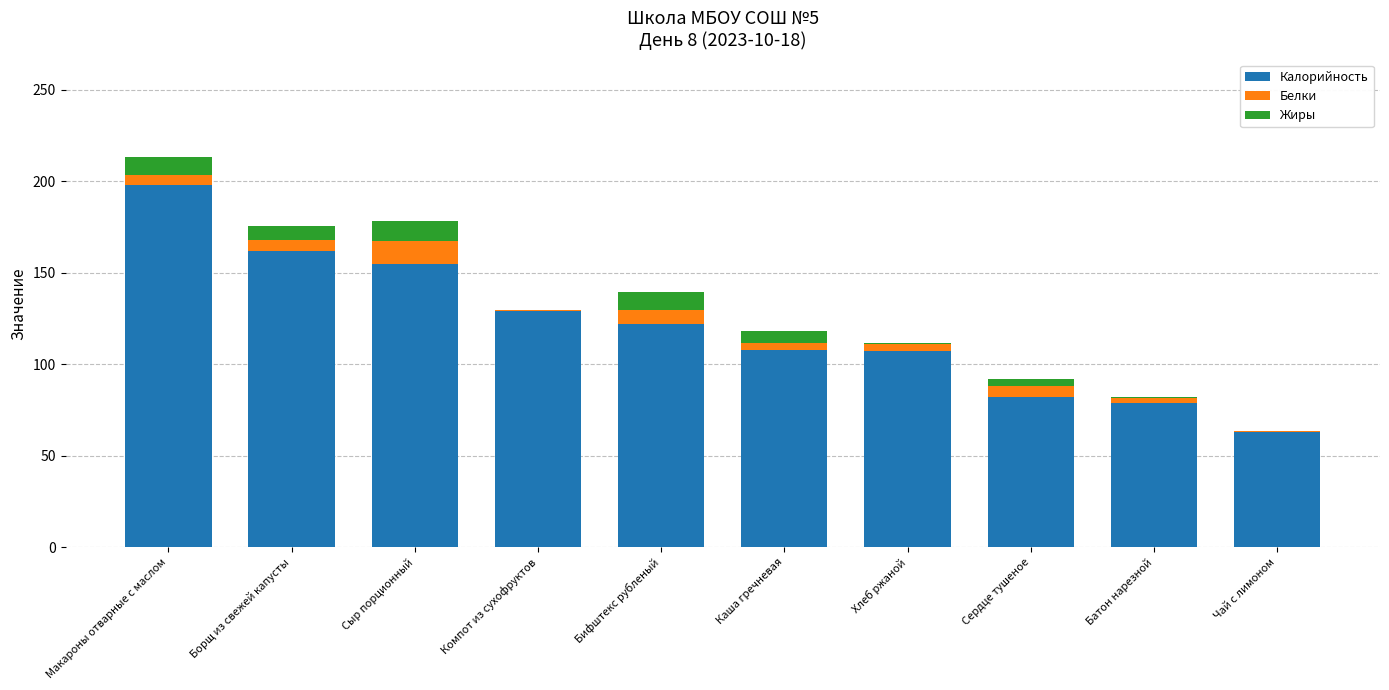

At which category is the sum across all series the highest?

Макароны отварные с маслом